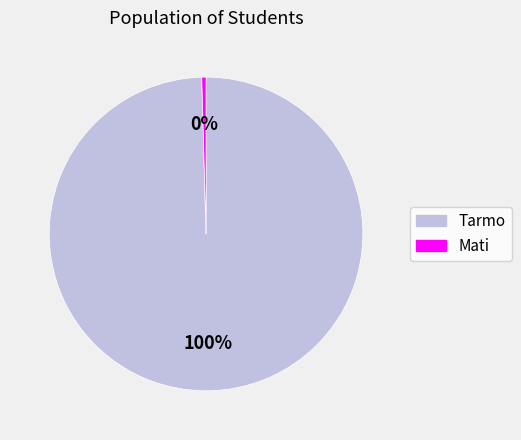

How many segments does this pie chart have?

2